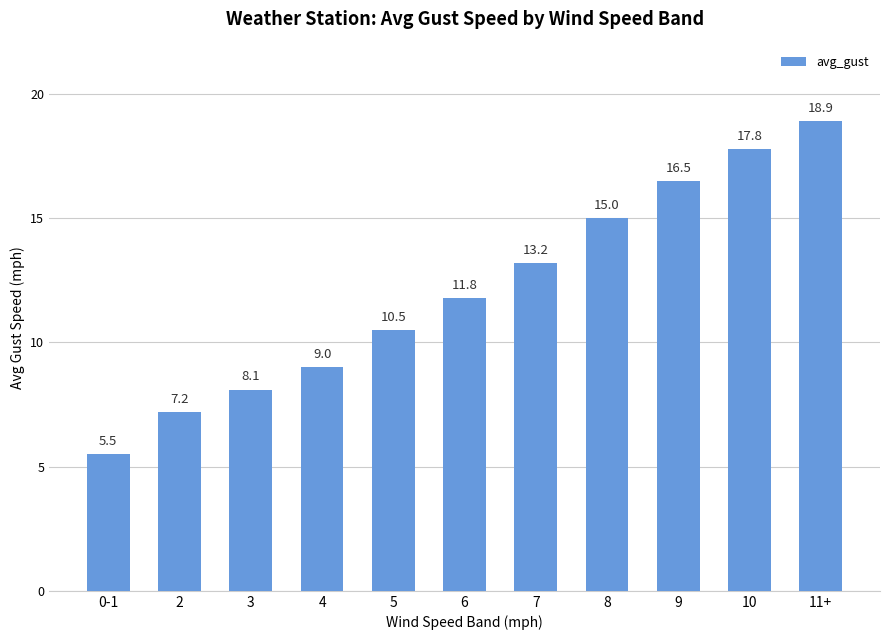

What is the change in value from 7 to 9?

+3.3